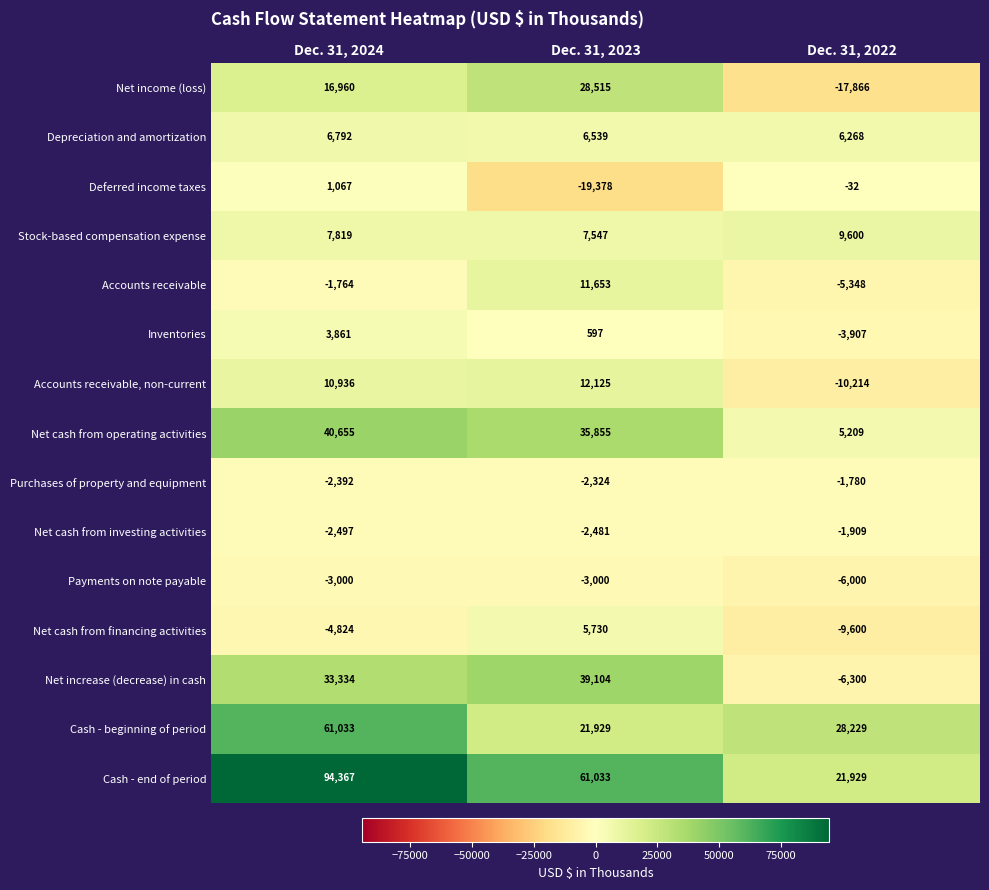

The value of Cash - end of period at Dec. 31, 2023 is 31593. True or false?

False